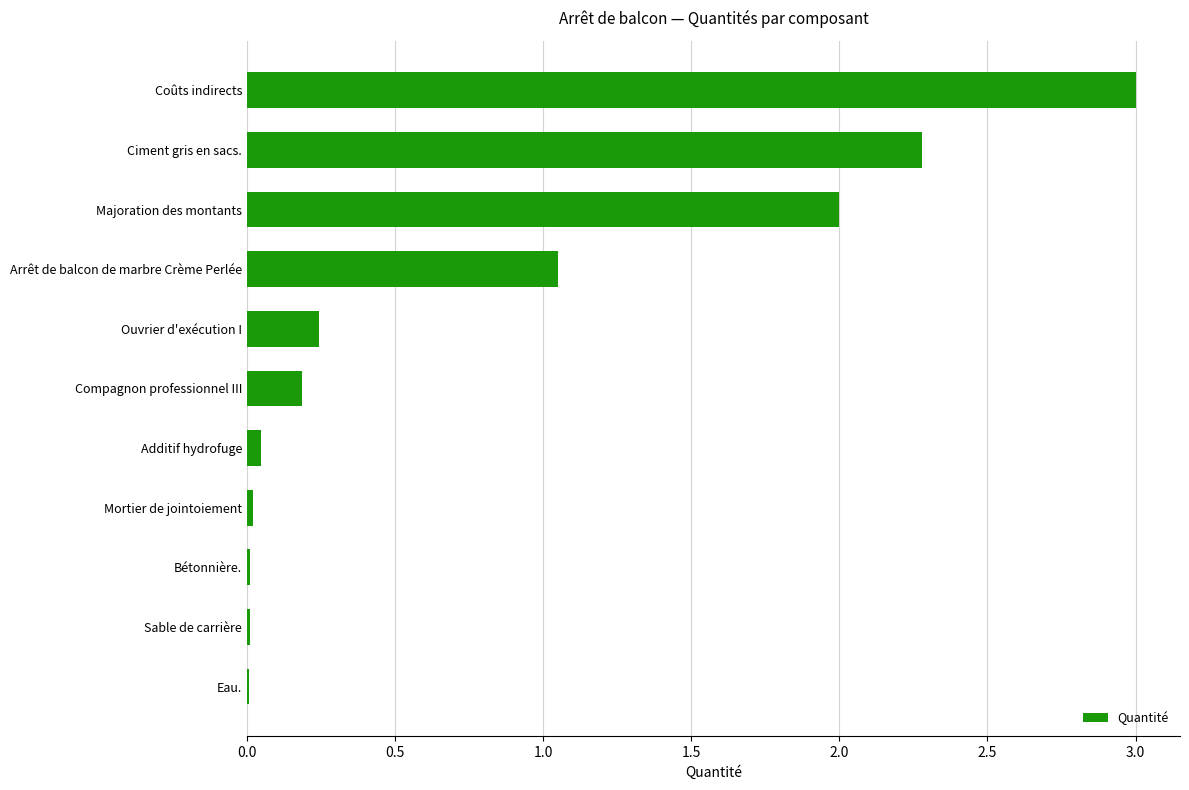

Where is the data nearest to the value 1?

Arrêt de balcon de marbre Crème Perlée